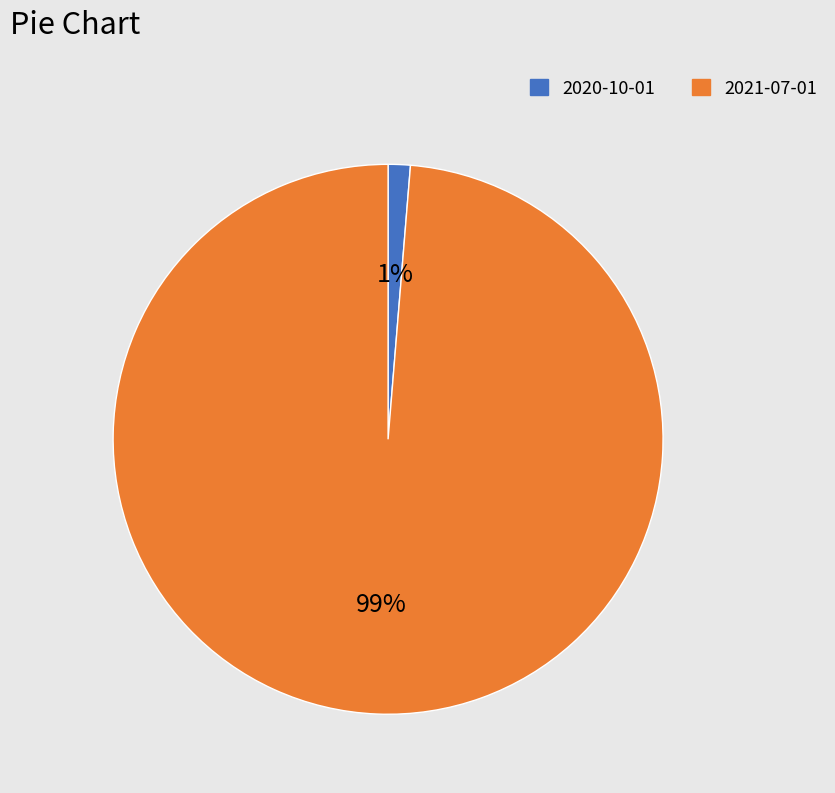

Combined, do 2021-07-01 and 2020-10-01 account for over 50%?

Yes